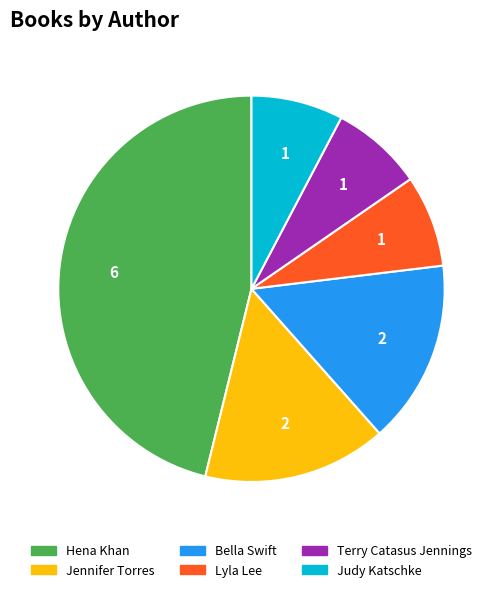

Is there any slice that represents more than half of the pie?

No